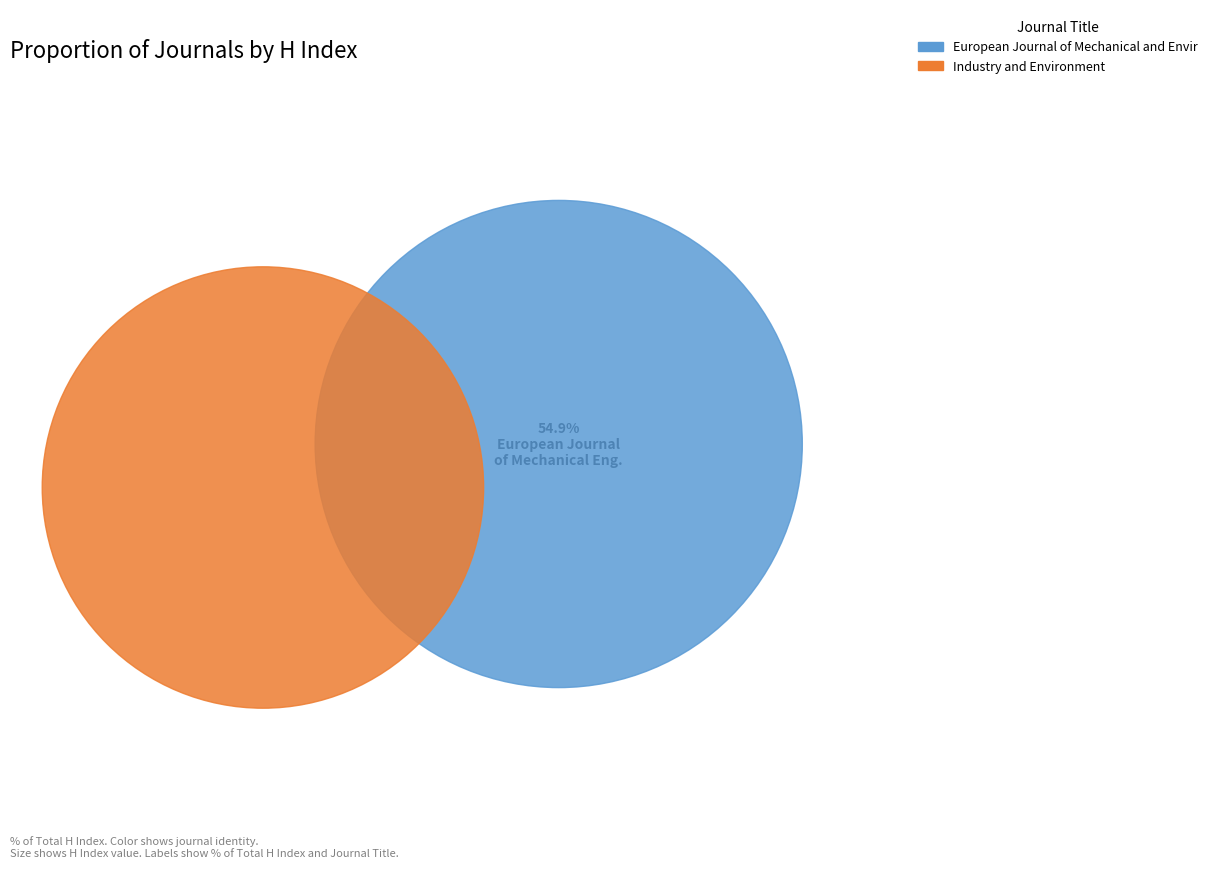

Rank the categories by value from lowest to highest.

Industry and Environment, European Journal of Mechanical and Environmental Engineering